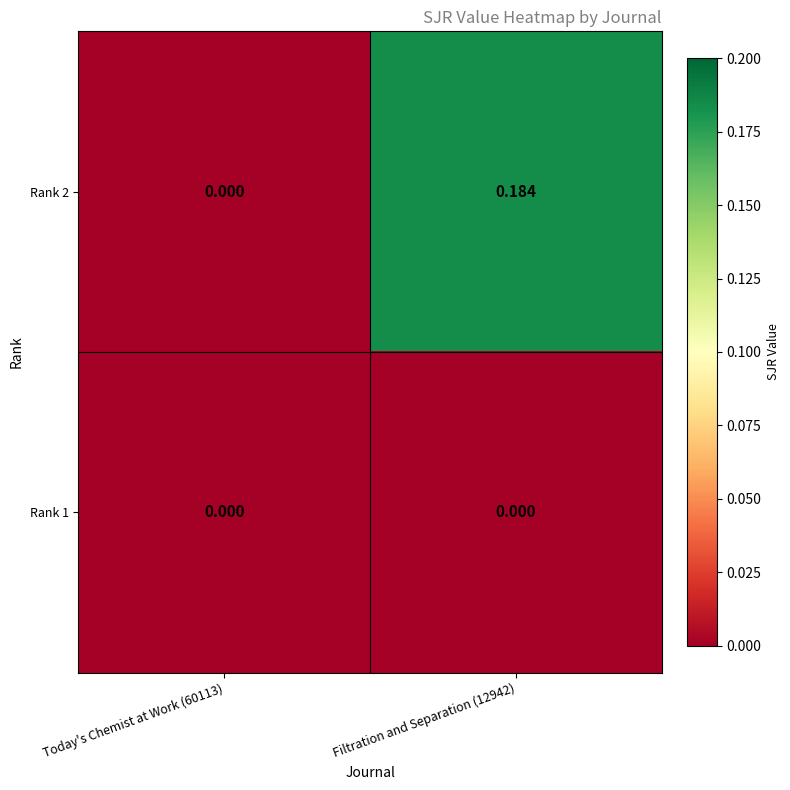

Which series has the largest total across all categories?

Rank 2